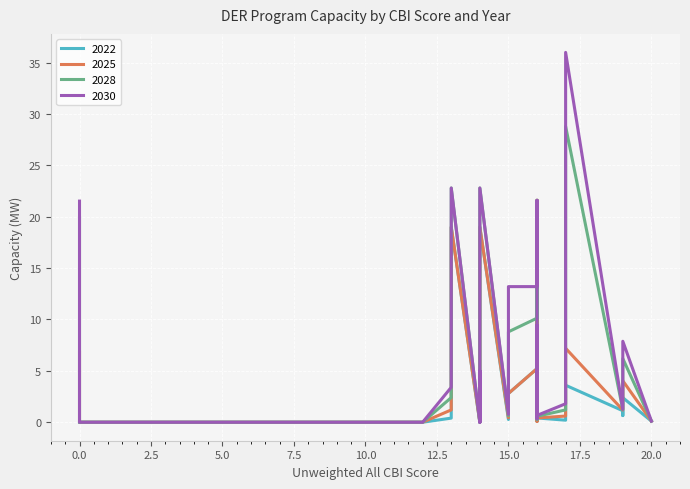

What position from the right is 23?

6